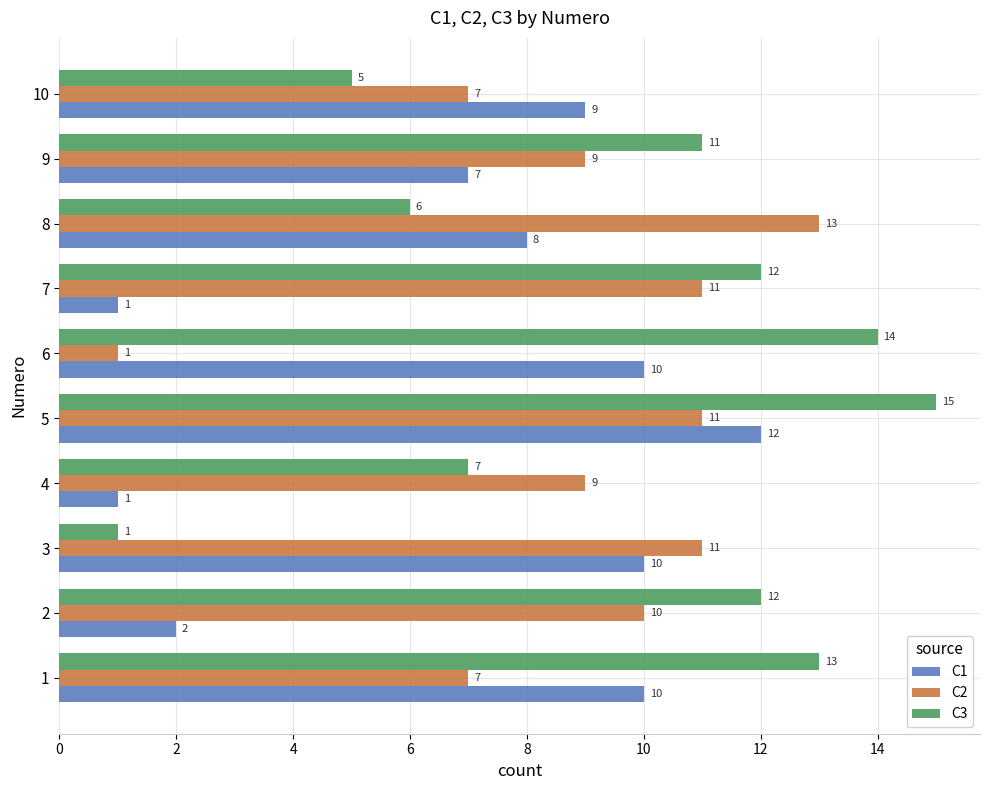

Is it true that C3 equals 1 at 3?

True